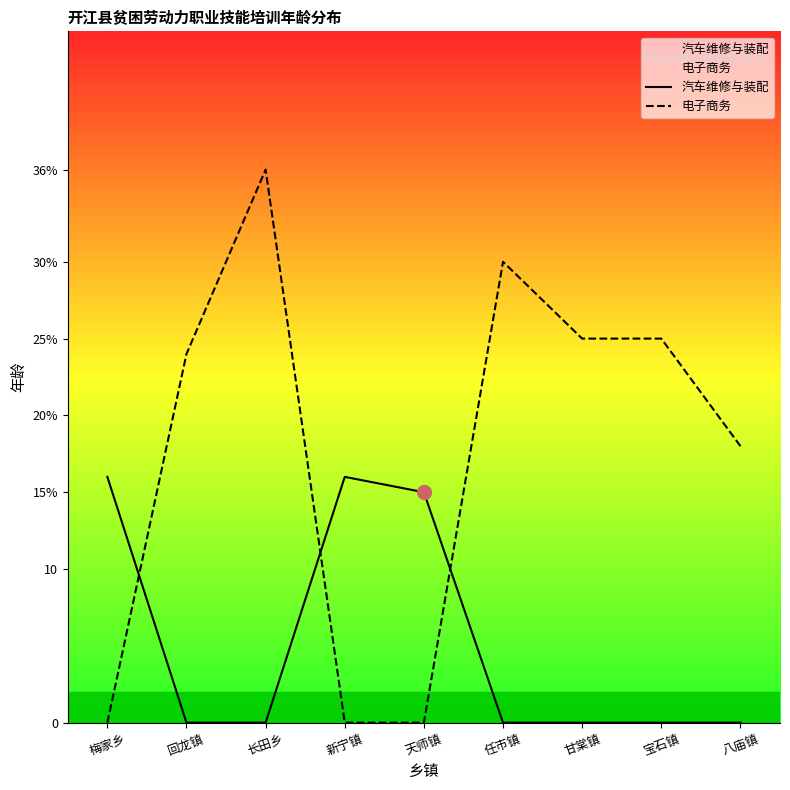

Rank the series by their maximum value, from highest to lowest.

电子商务, 汽车维修与装配